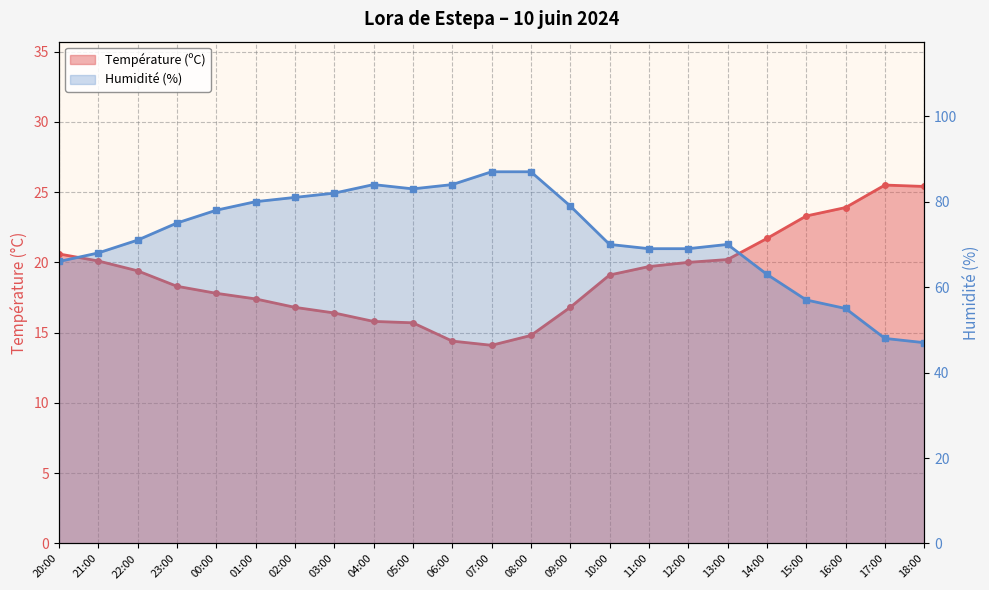

Where is the first local maximum for Humidité (%)?

04:00